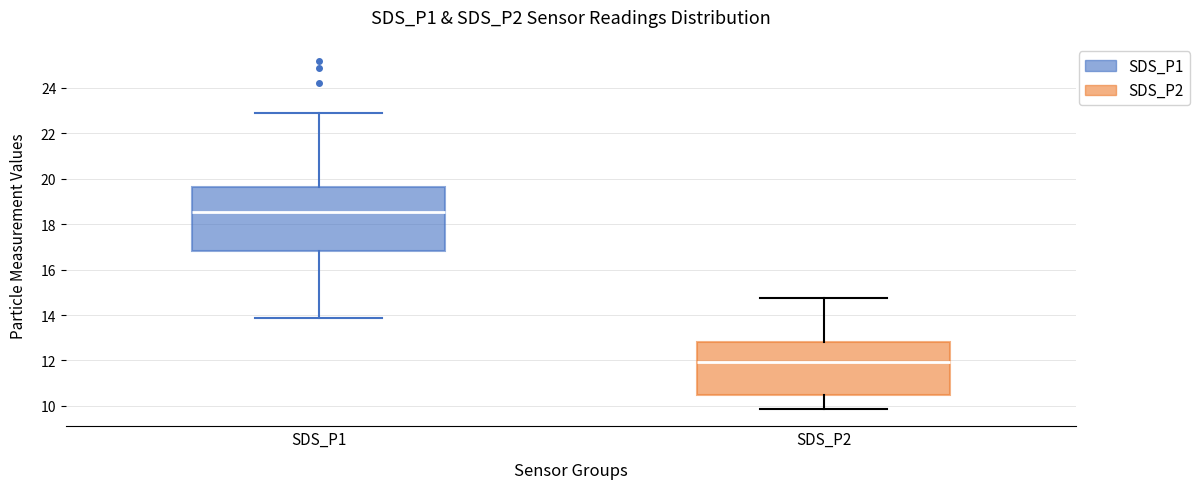

Comparing the boxes themselves (not the whiskers), which one is the tallest?

SDS_P1